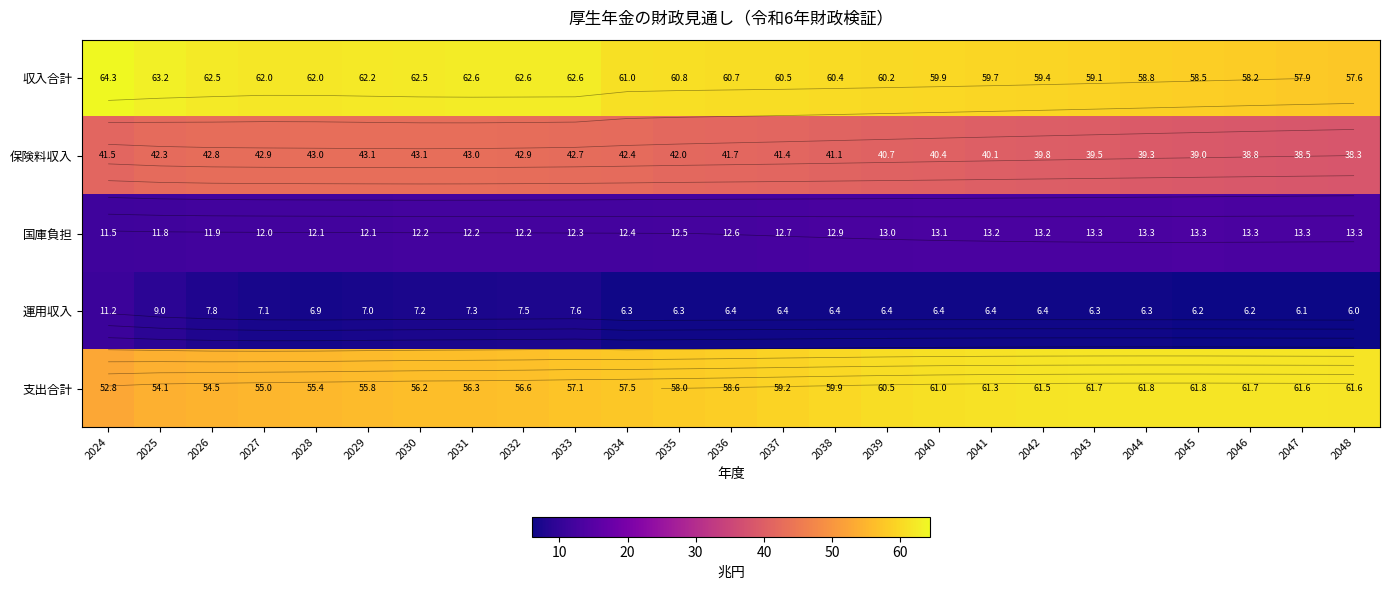

Where is 収入合計 nearest to the value 60?

2040